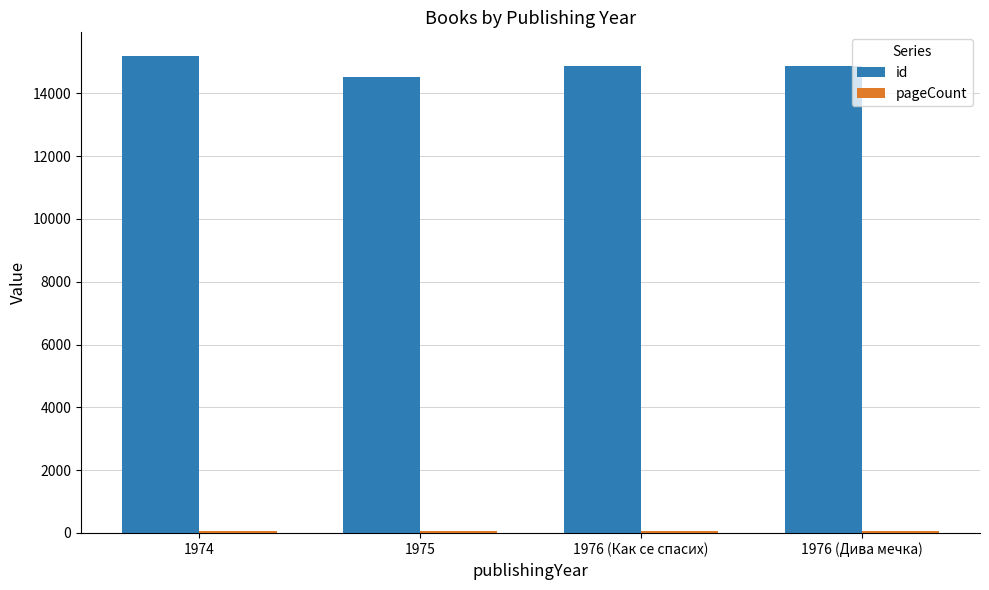

The value of id at 1974 is 3427. True or false?

False